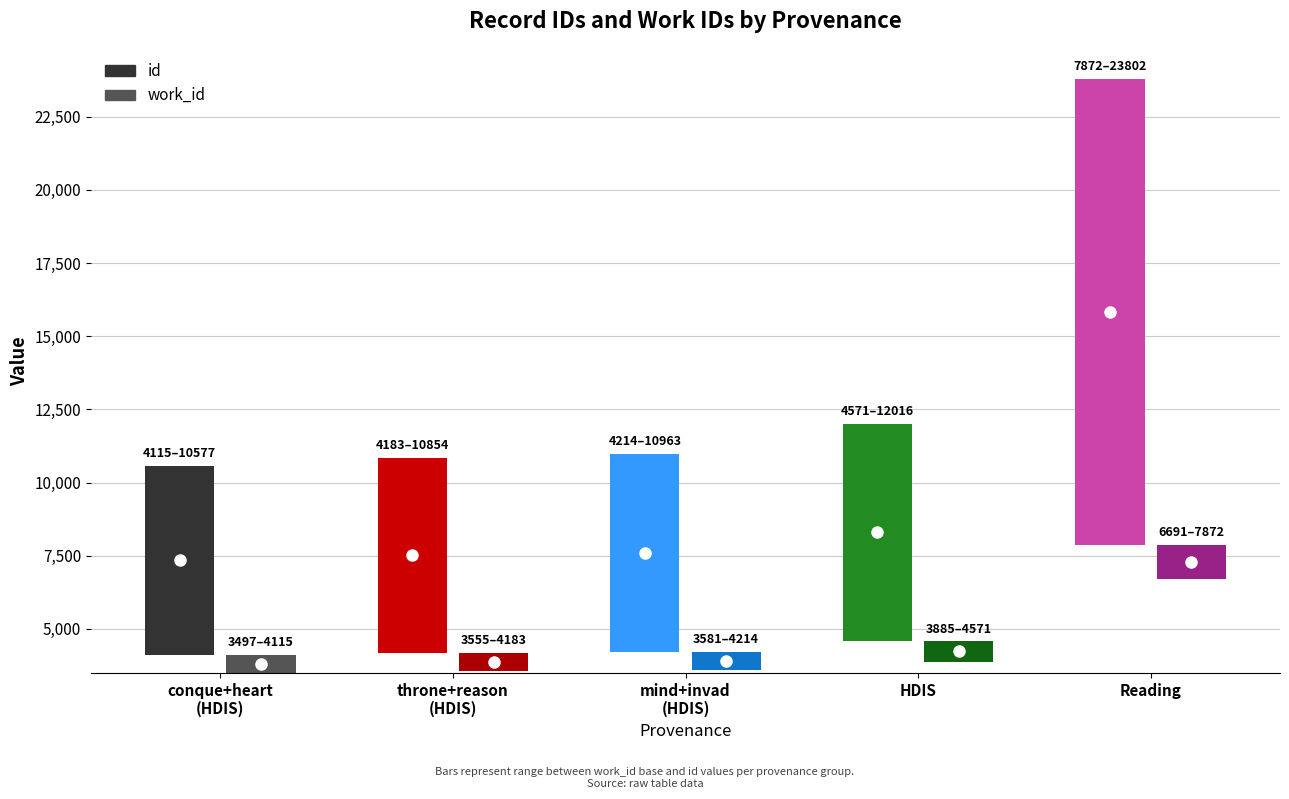

Which series has the widest spread of values?

id